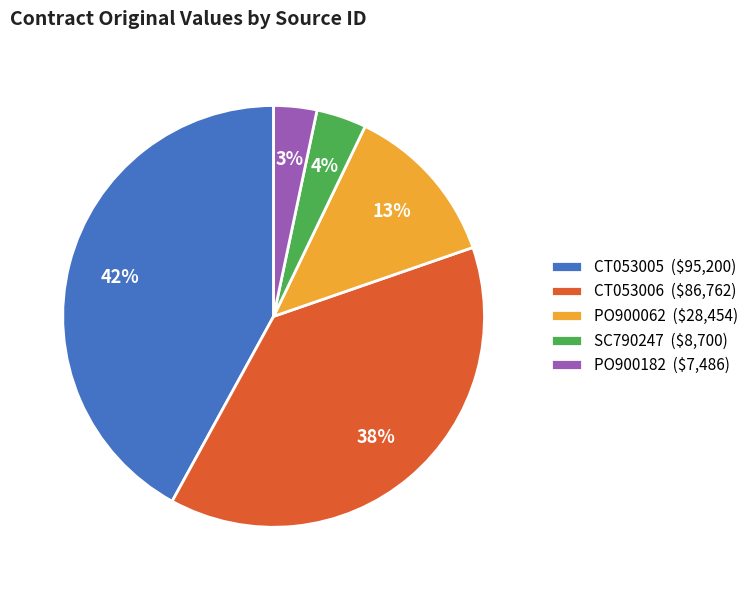

Rank the categories by value from lowest to highest.

PO900182, SC790247, PO900062, CT053006, CT053005